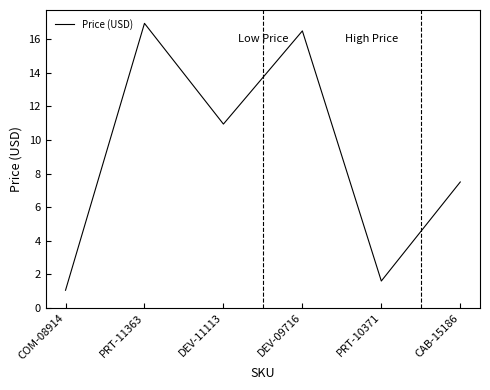

What position from the right is CAB-15186?

1